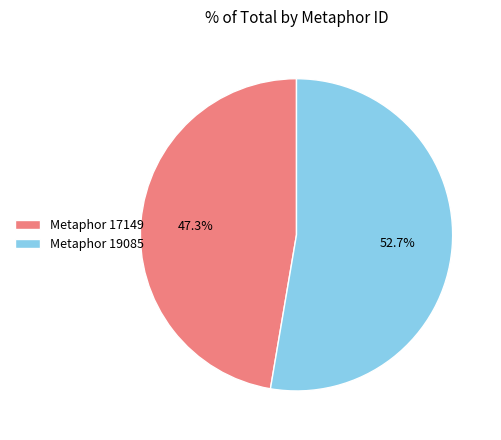

How many slices are in this pie chart?

2